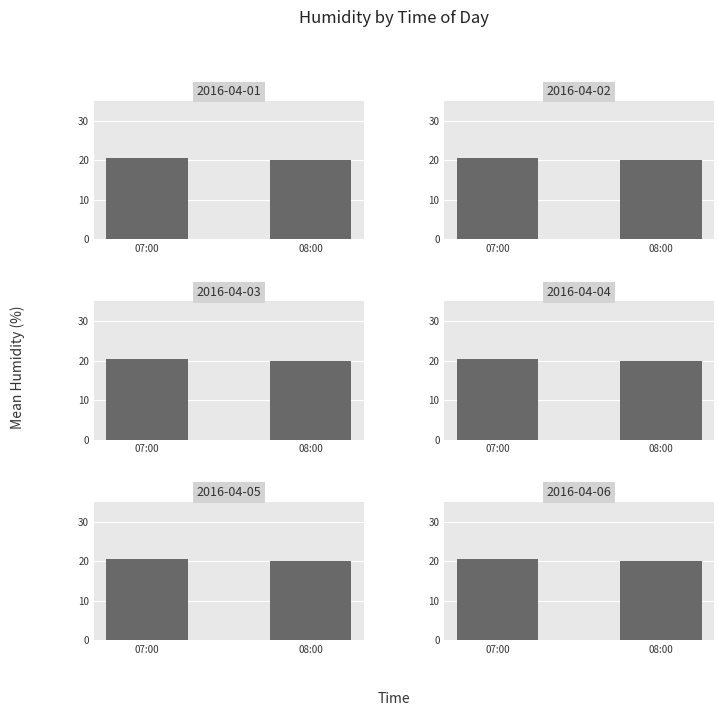

What is the ratio of the value at 08:00 to the value at 07:00?

1.0